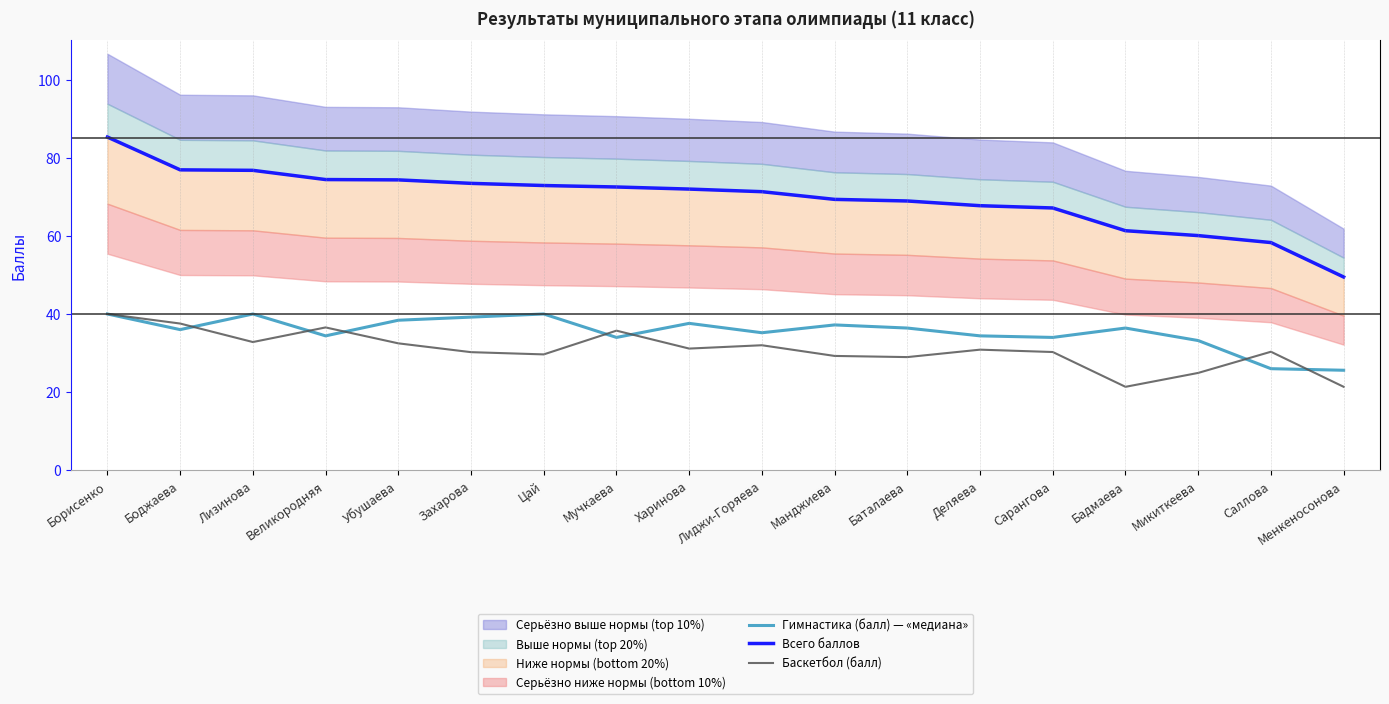

How many data points in Всего баллов are above 71?

10